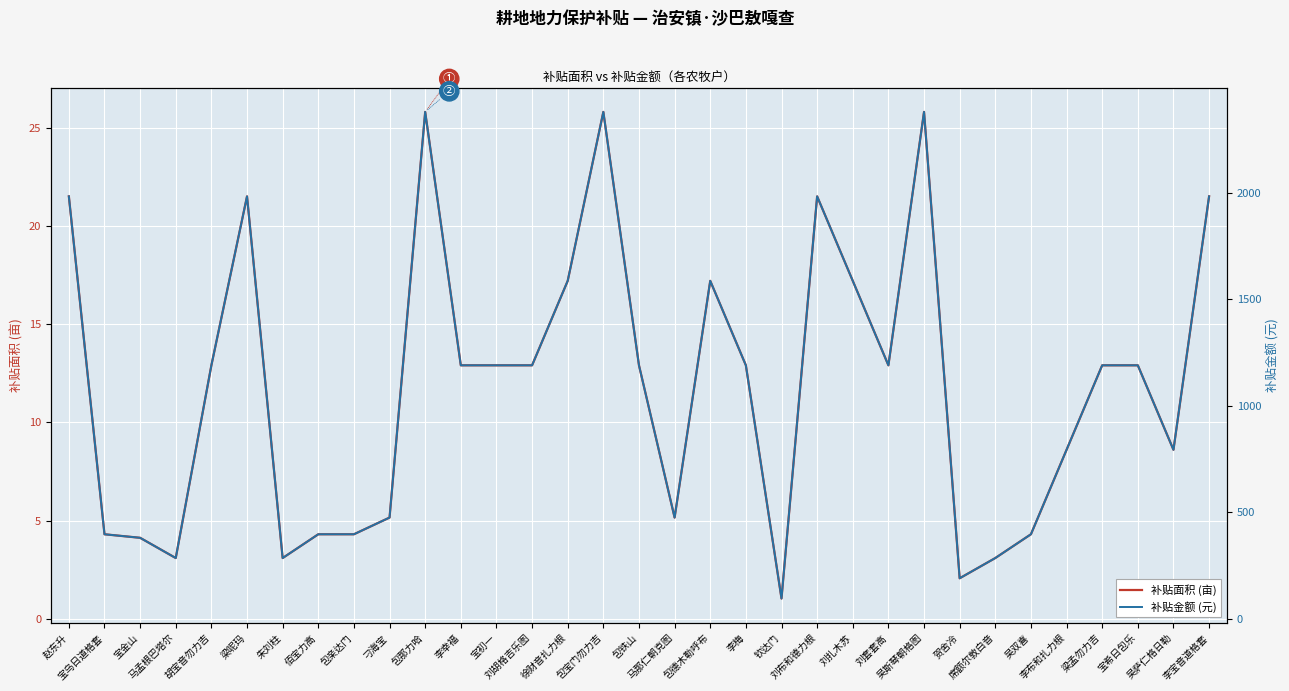

How many lines are shown in the chart?

2